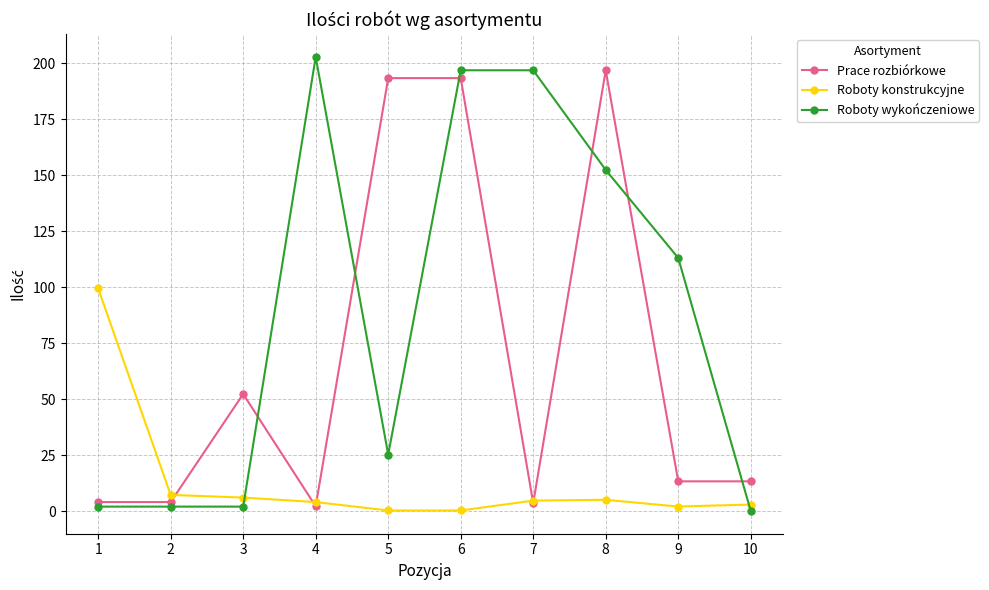

What is the highest value of the Prace rozbiórkowe series?

196.8